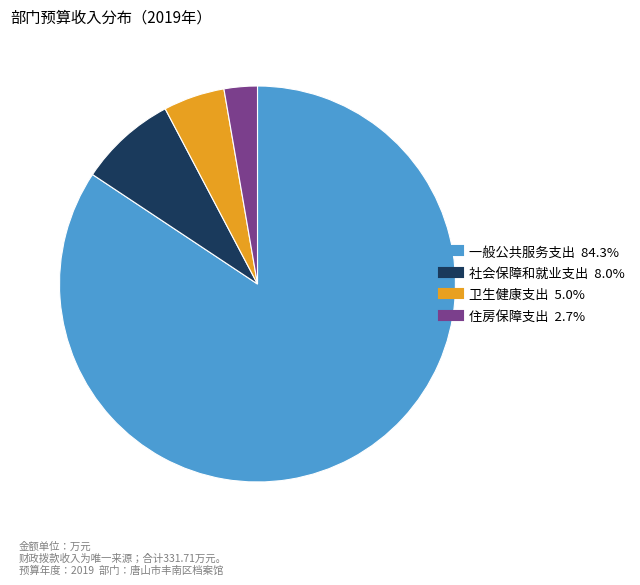

What is the smallest slice in the pie chart?

住房保障支出